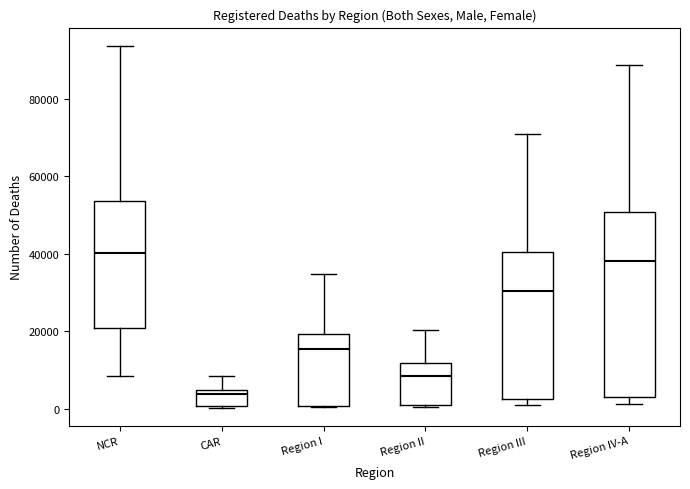

Comparing the boxes themselves (not the whiskers), which one is the tallest?

Region IV-A